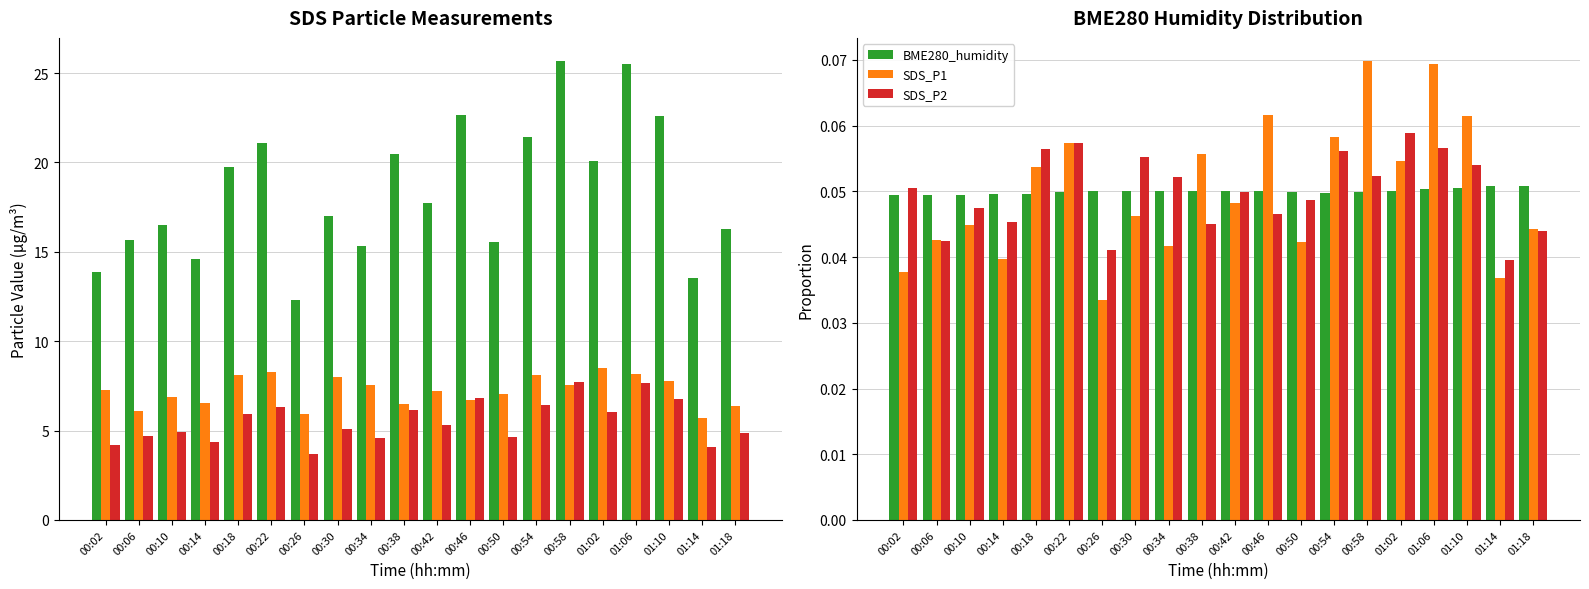

Does the chart contain stacked bars?

No